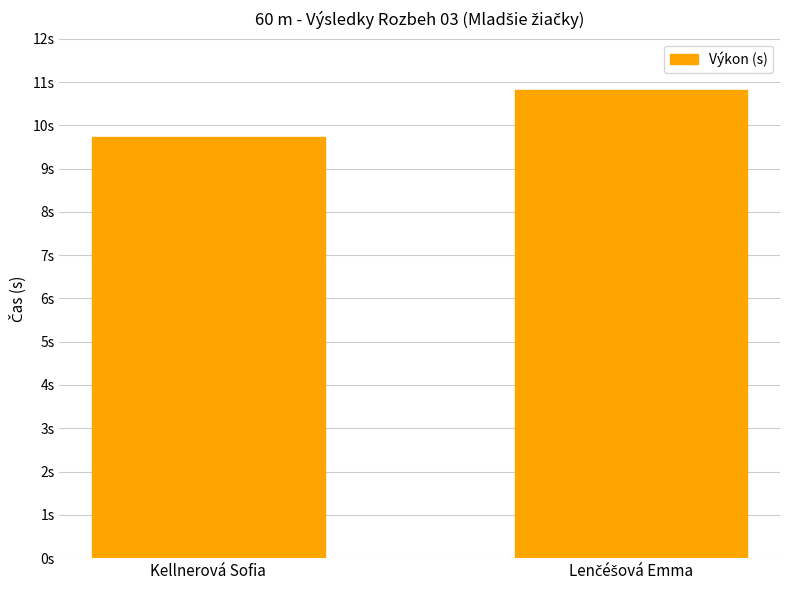

Reading right to left, extract all data points from this chart.

Lenčéšová Emma=10.8	Kellnerová Sofia=9.7